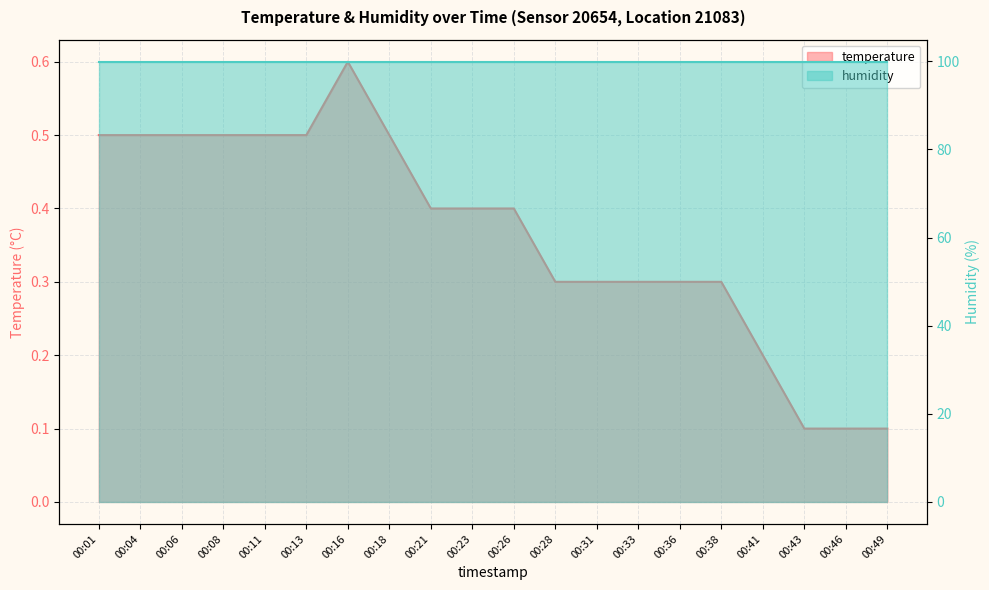

True or false: the data has more than 2 interior local peaks.

False